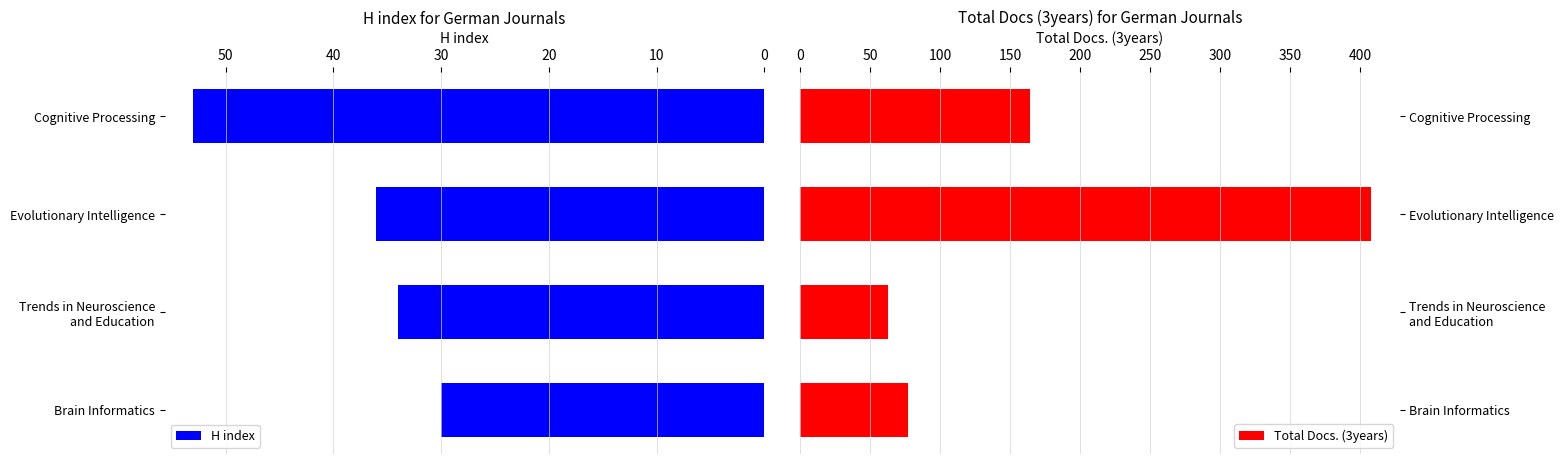

How many bars are there in total?

8